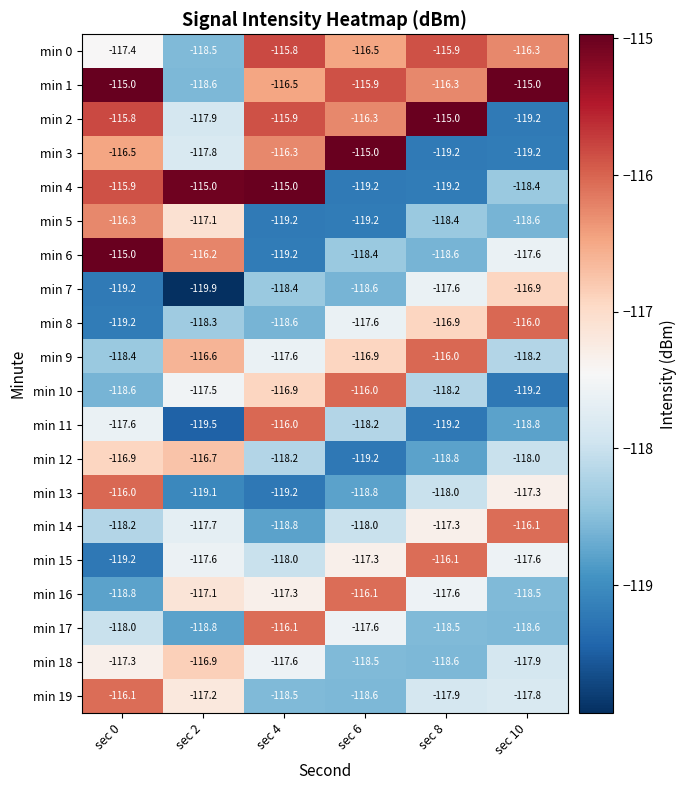

List the labels in order of min 14 value, smallest first.

sec 4, sec 0, sec 6, sec 2, sec 8, sec 10